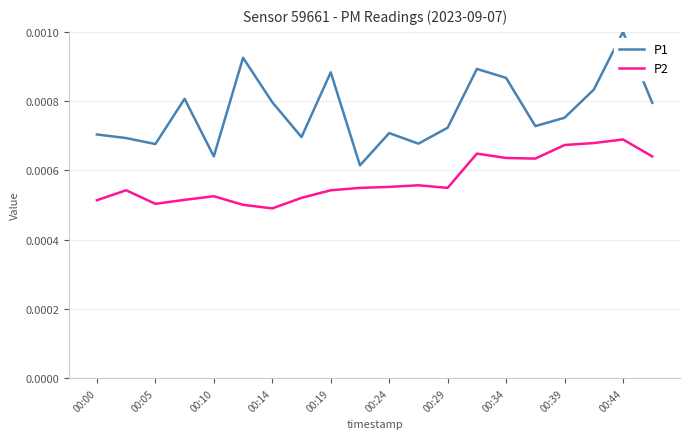

True or false: P2 and P1 intersect in this chart.

False